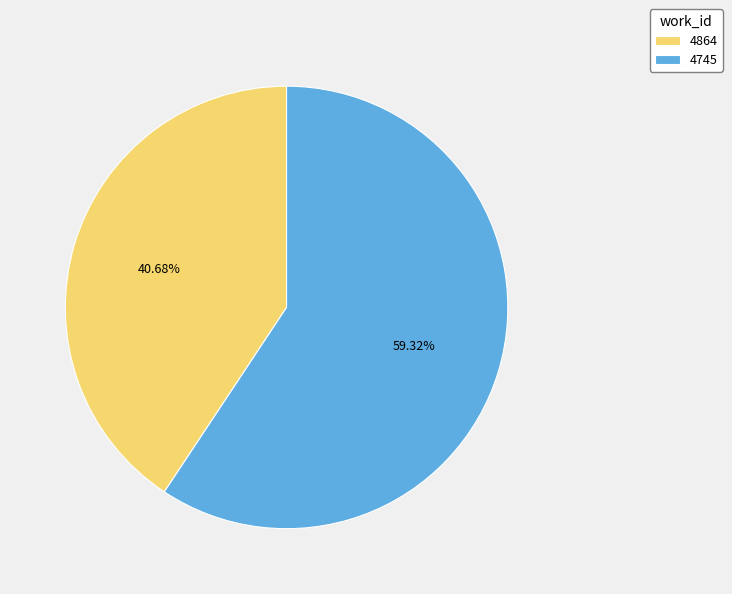

Rank the categories by value from highest to lowest.

4745, 4864